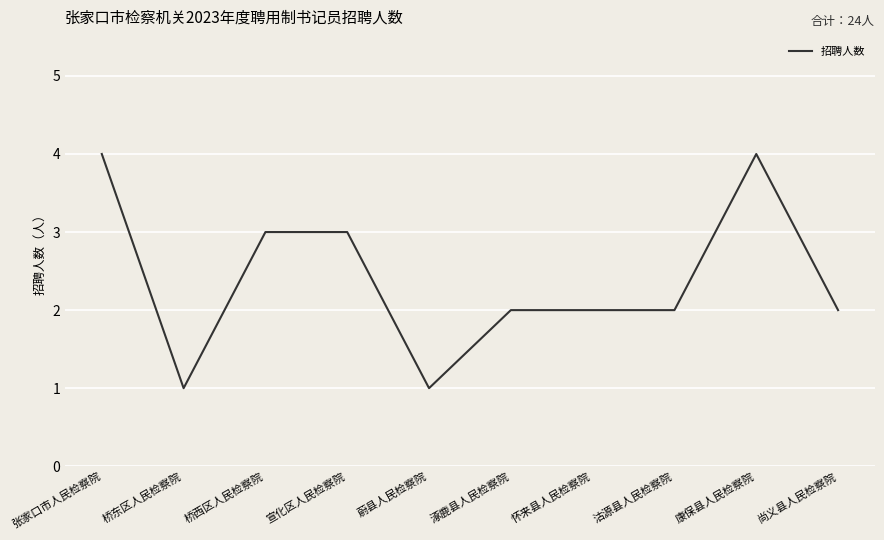

What position from the left is 沽源县人民检察院?

8